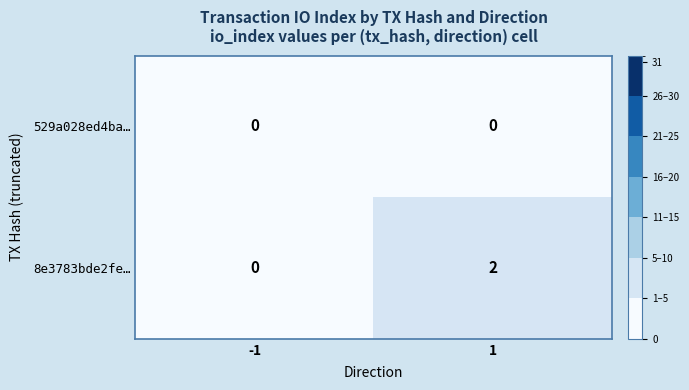

At which category is the sum across all series the highest?

1